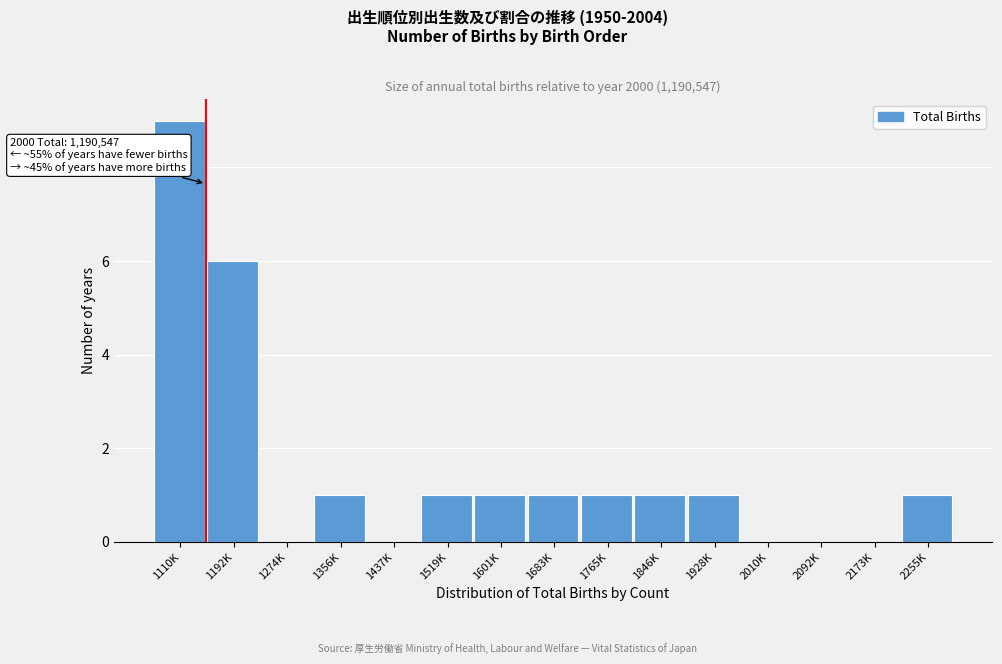

Reading left to right, what are all the values shown in this chart?

1110K=9	1192K=6	1274K=0	1356K=1	1437K=0	1519K=1	1601K=1	1683K=1	1765K=1	1846K=1	1928K=1	2010K=0	2092K=0	2173K=0	2255K=1